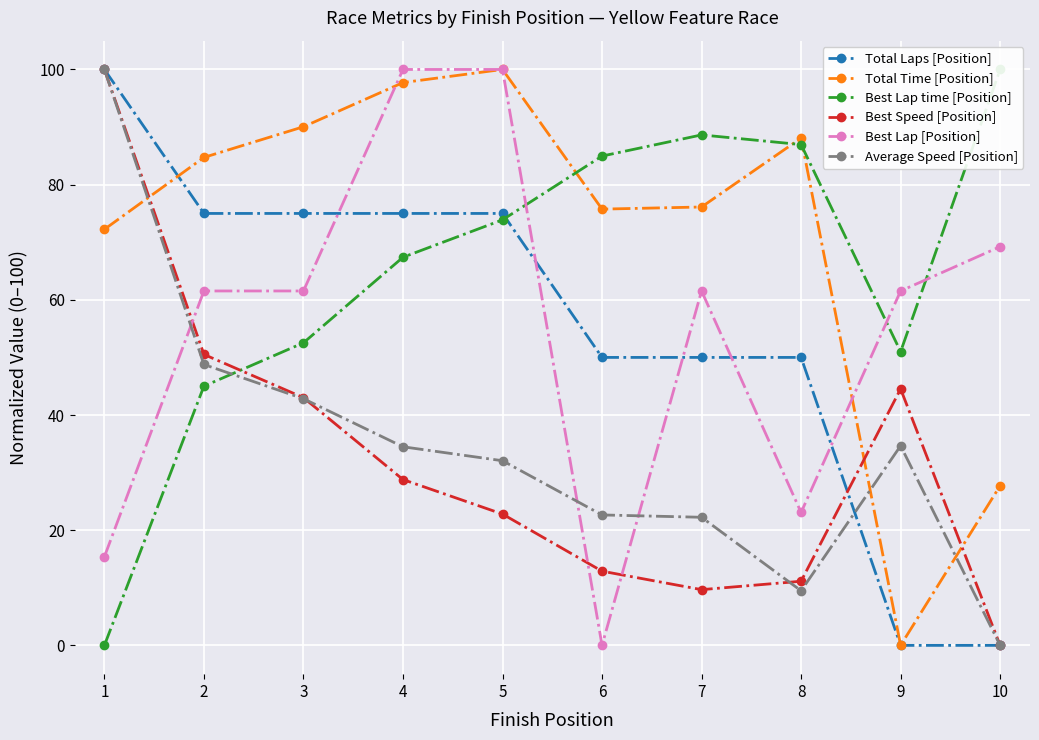

Where is Best Speed [Position] nearest to the value 50?

2